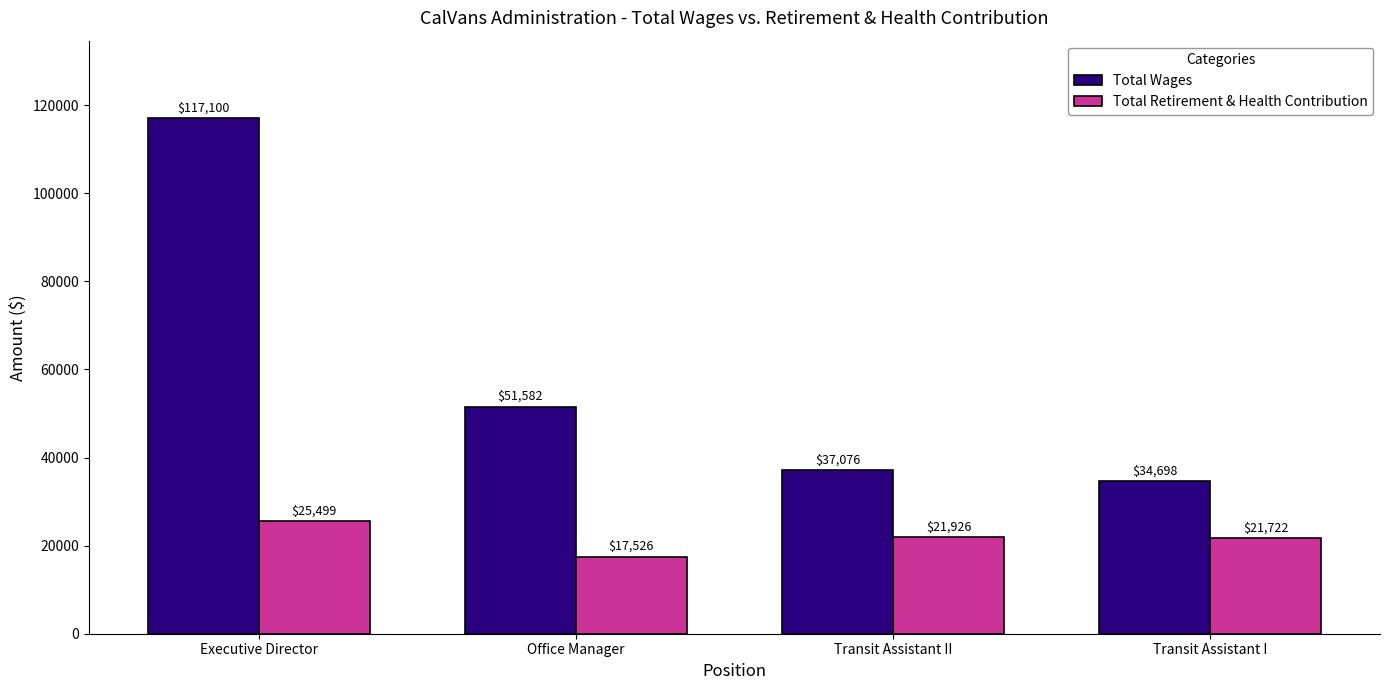

Reading right to left, list all the values displayed in this chart.

Total Wages: Transit Assistant I=34698	Transit Assistant II=37076	Office Manager=51582	Executive Director=117100
Total Retirement & Health Contribution: Transit Assistant I=21722	Transit Assistant II=21926	Office Manager=17526	Executive Director=25499